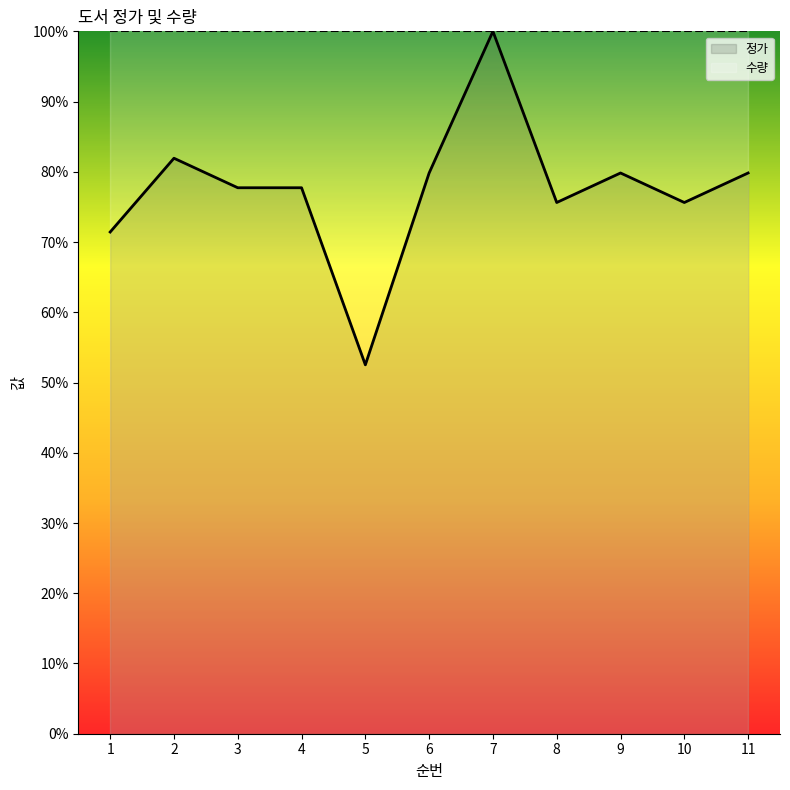

Reading right to left, transcribe all the data shown in this chart.

11=79.8	10=75.6	9=79.8	8=75.6	7=100.0	6=79.8	5=52.5	4=77.7	3=77.7	2=81.9	1=71.4